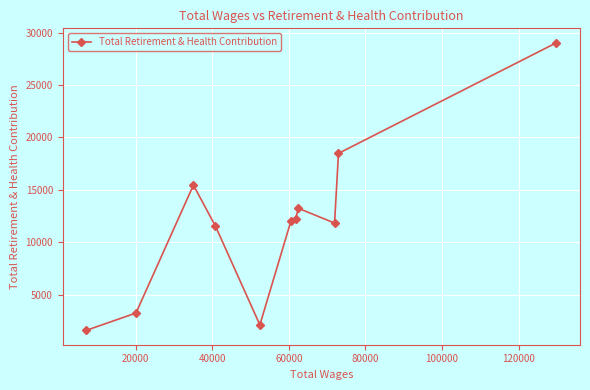

What is the value of the 7th point from the left?

12217